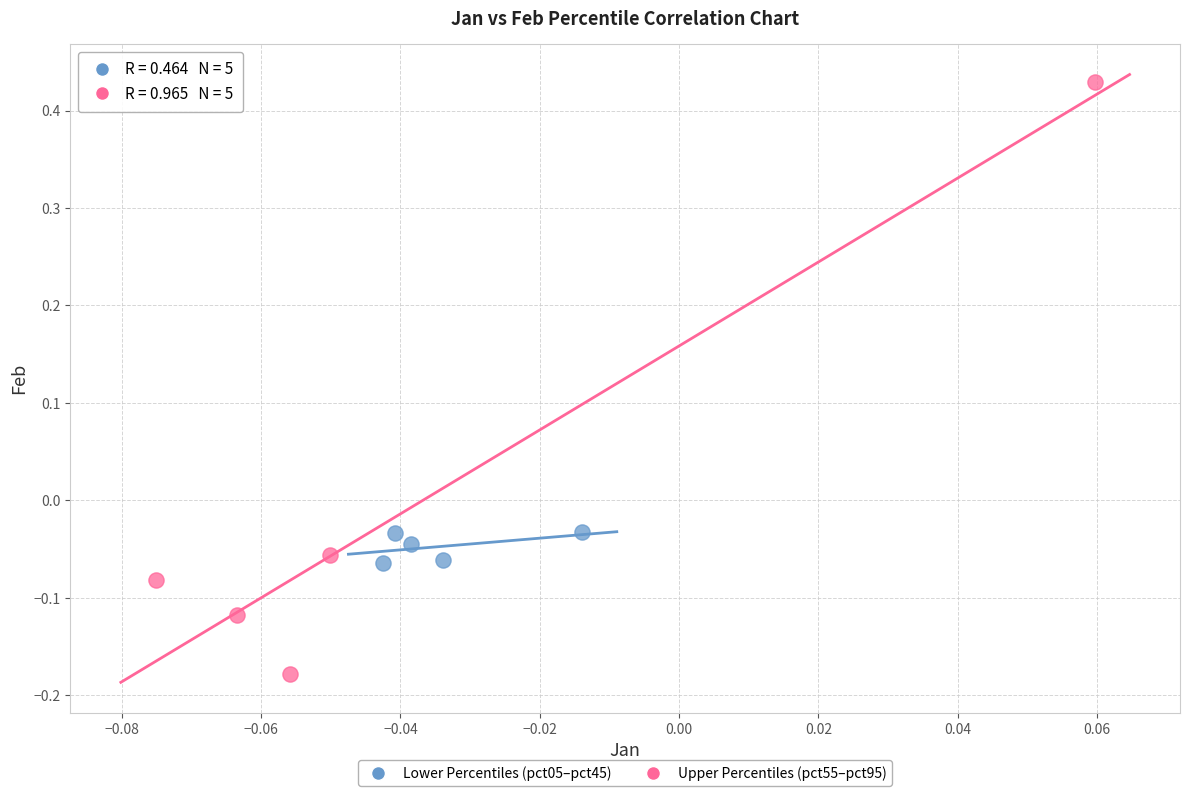

Which series has the largest Y range (max minus min)?

Upper Percentiles (pct55–pct95)